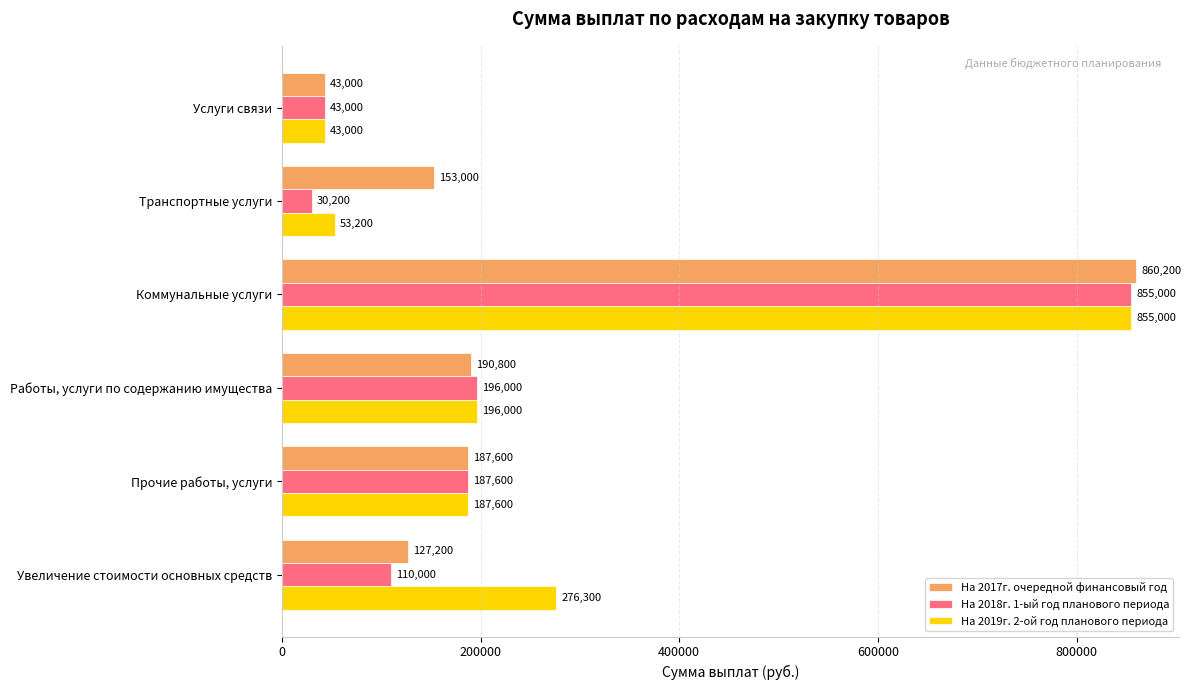

Is the value of На 2017г. очередной финансовый год at Работы, услуги по содержанию имущества greater than the value of На 2018г. 1-ый год планового периода at Прочие работы, услуги?

Yes